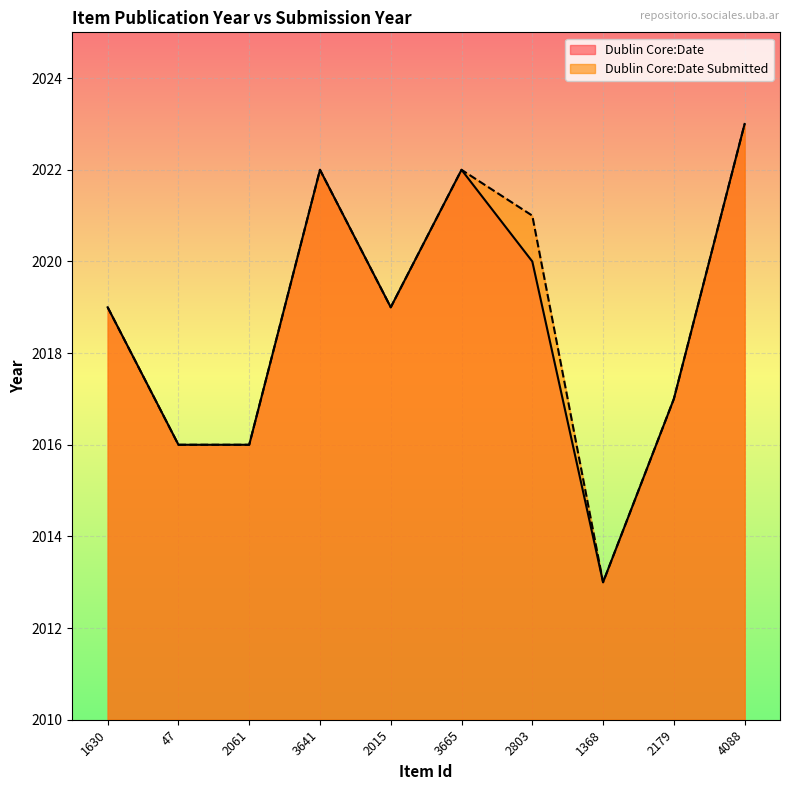

True or false: Dublin Core:Date Submitted and Dublin Core:Date intersect in this chart.

False